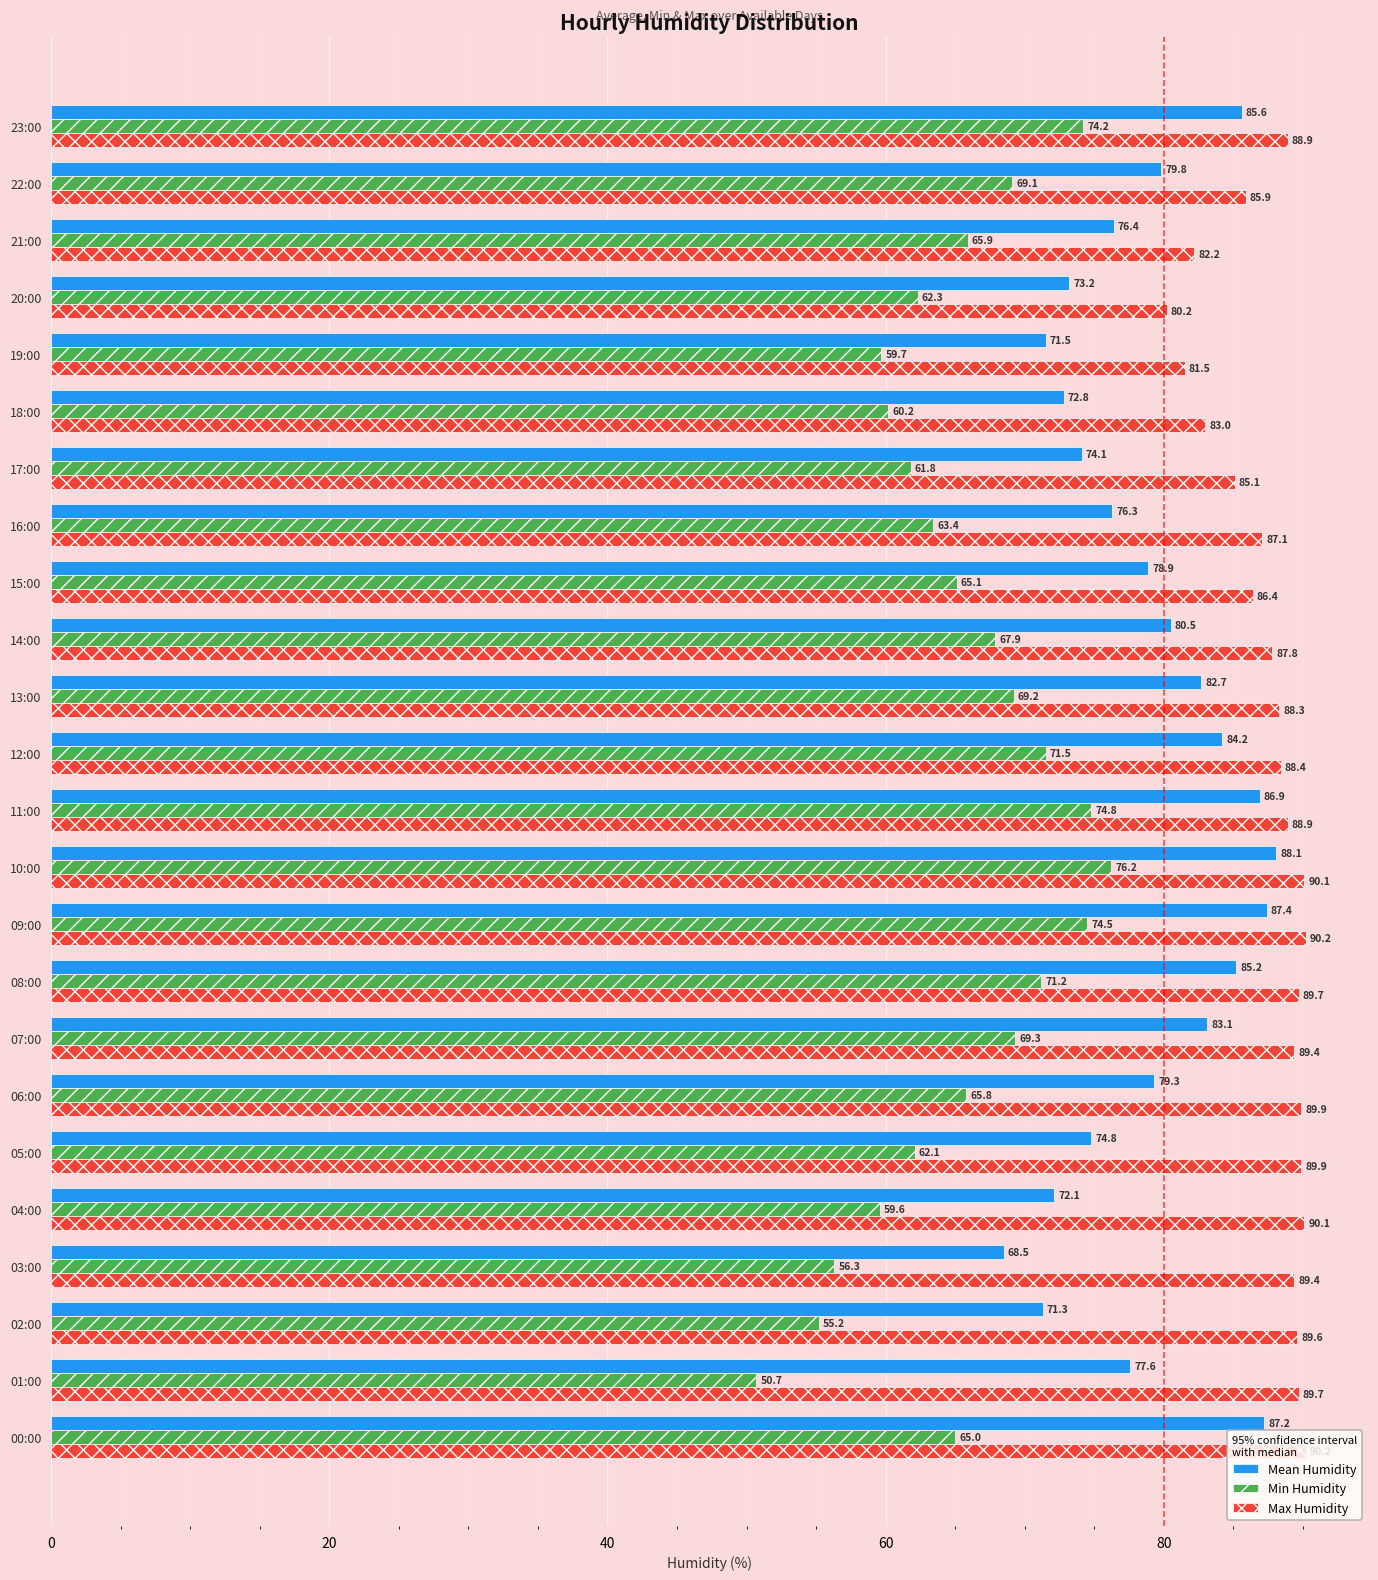

The value of Mean Humidity at 02:00 is 33.5. True or false?

False